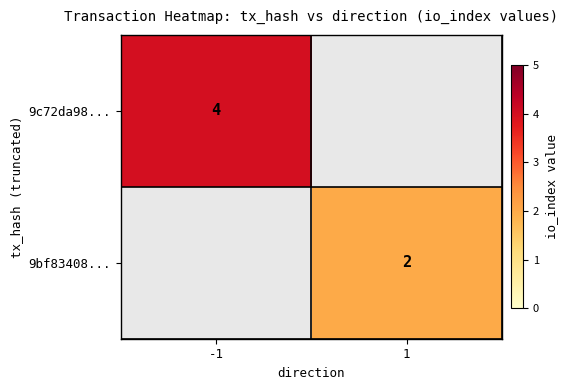

The value of 9bf83408... at 1 is 2. True or false?

True